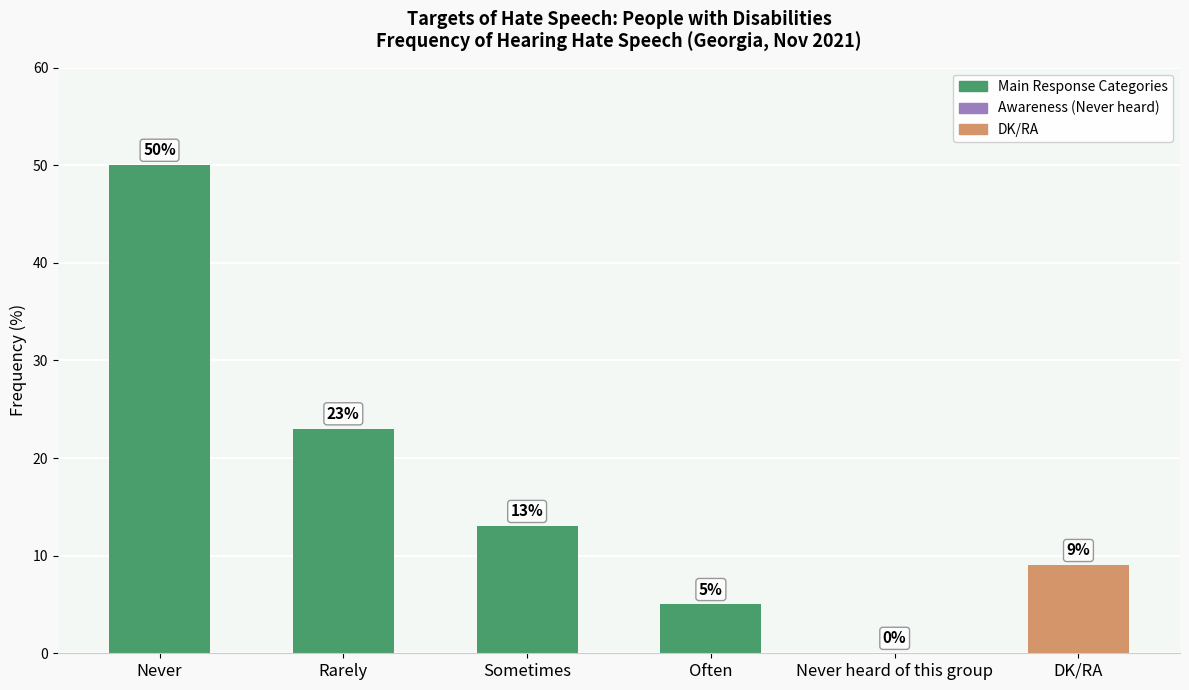

What is the maximum value shown in the chart?

50